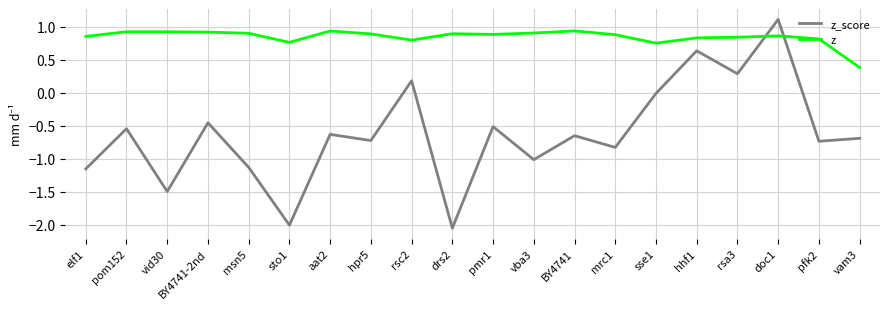

At hpr5, list the series in order from smallest to largest.

z_score, z